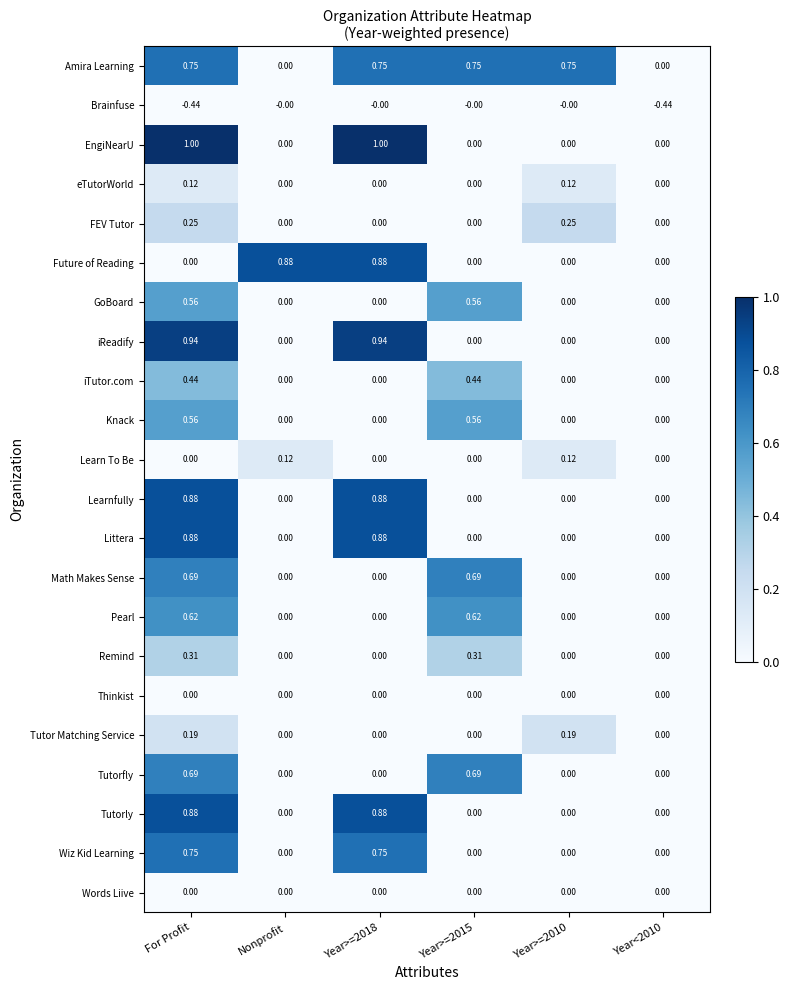

Which series has the widest spread of values?

EngiNearU